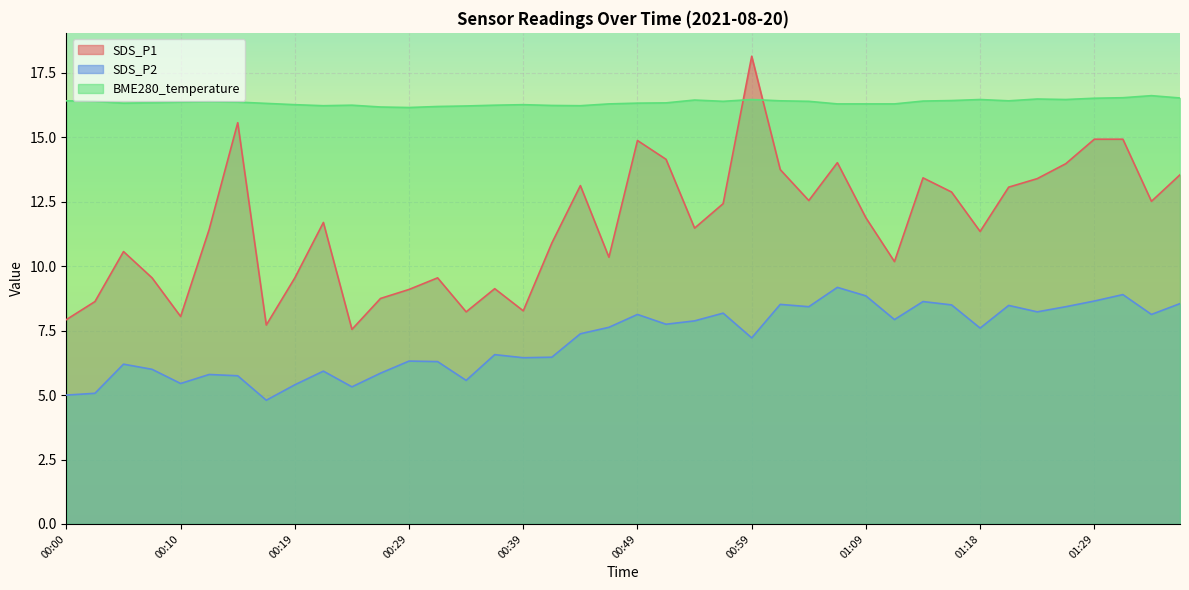

What is the label of the 10th point from the right?

01:13